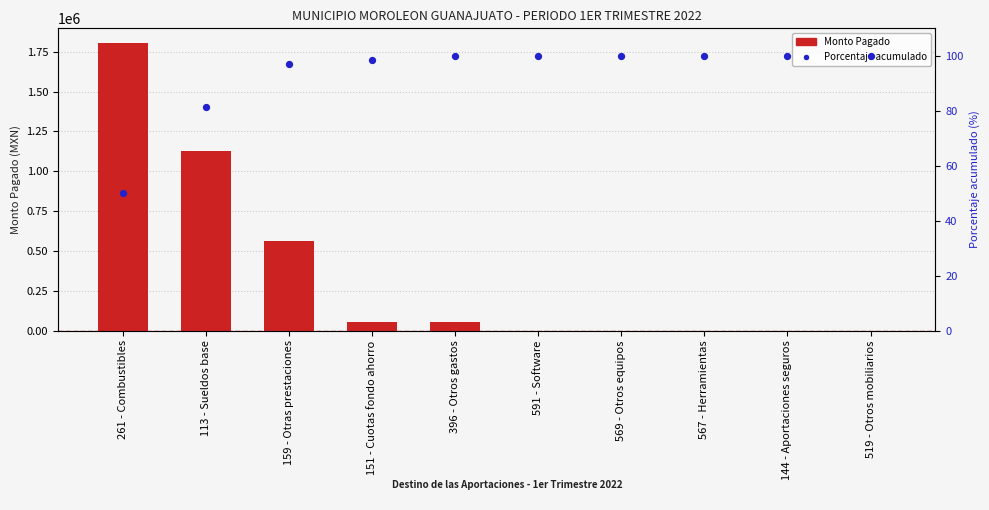

Which series reaches the maximum Y coordinate?

Monto Pagado